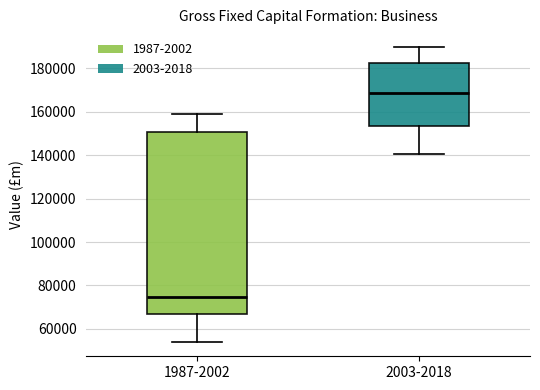

Reading left to right, transcribe this box plot: for each box, give where its median line is, the range the box spans, and where its two whiskers end, as read against the y-axis. The values are not printed on the chart, so give them approximately, as read against the axis.

1987-2002: median 74000, box 66000 to 150000, whiskers 54000 to 158000
2003-2018: median 168000, box 154000 to 182000, whiskers 140000 to 190000